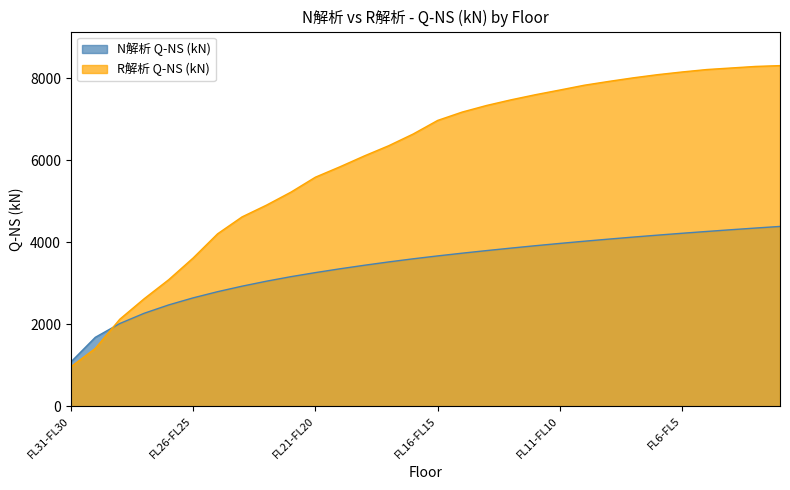

How many categories are shown in the chart?

30